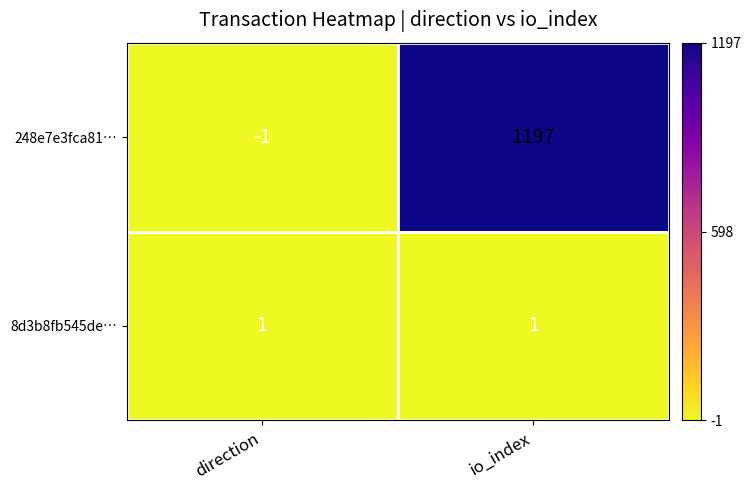

Between direction and io_index, which series saw the biggest shift?

248e7e3fca81…